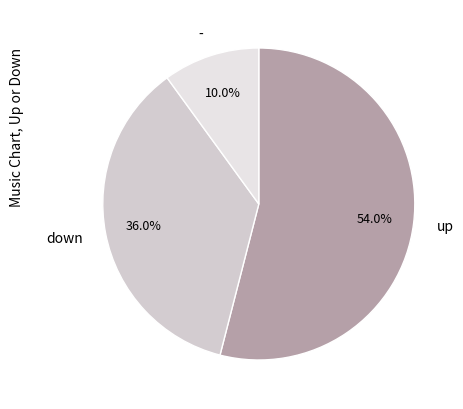

What is the ratio of the value at up to the value at -?

5.4